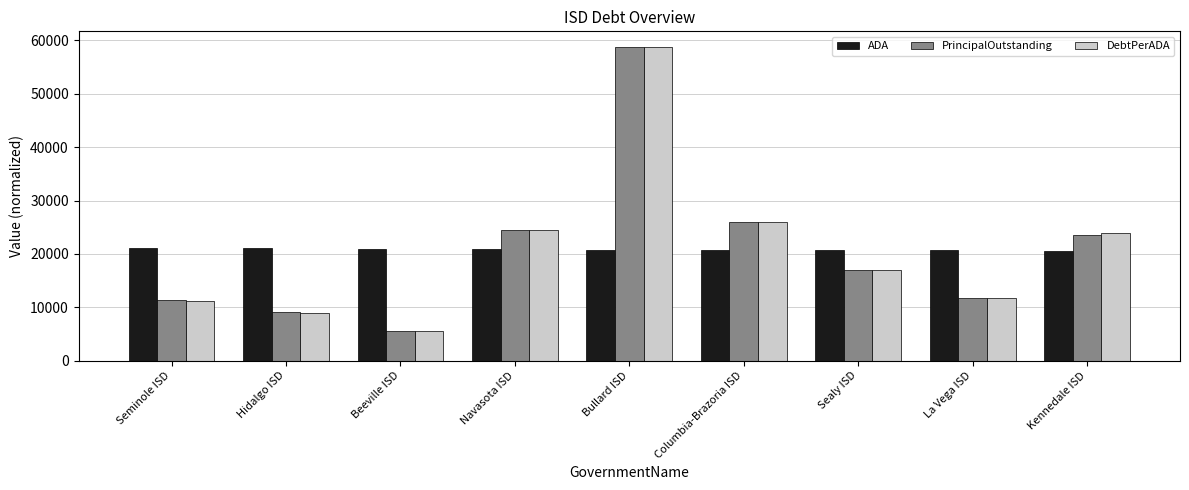

What value does the PrincipalOutstanding series have at Columbia-Brazoria ISD?

25920.8